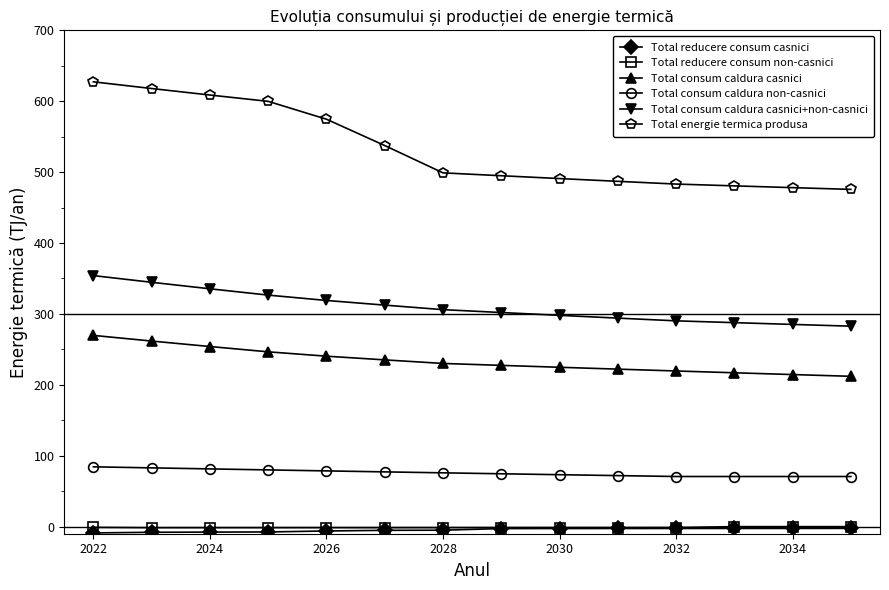

At how many categories does at least one series exceed 566?

5